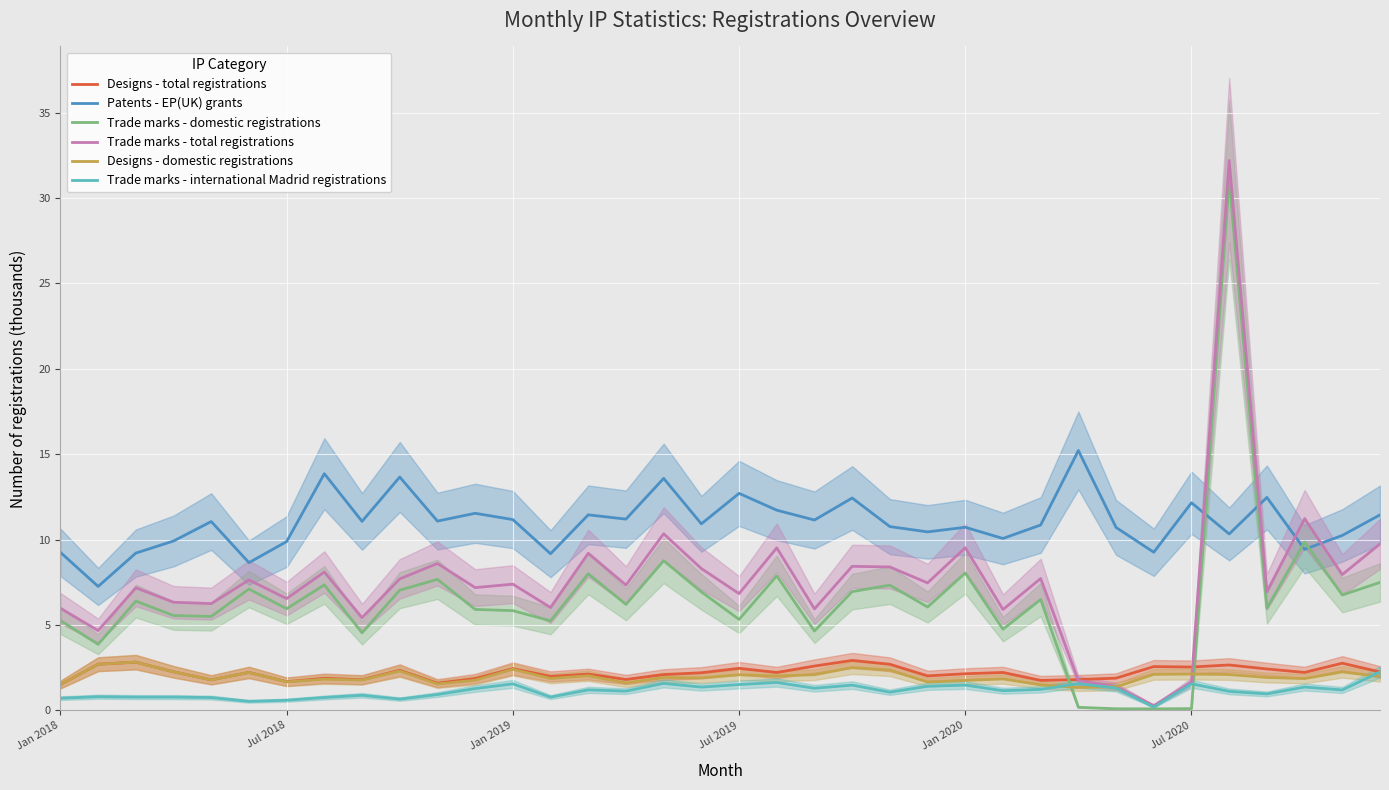

True or false: Trade marks - domestic registrations and Designs - total registrations cross at least once.

True